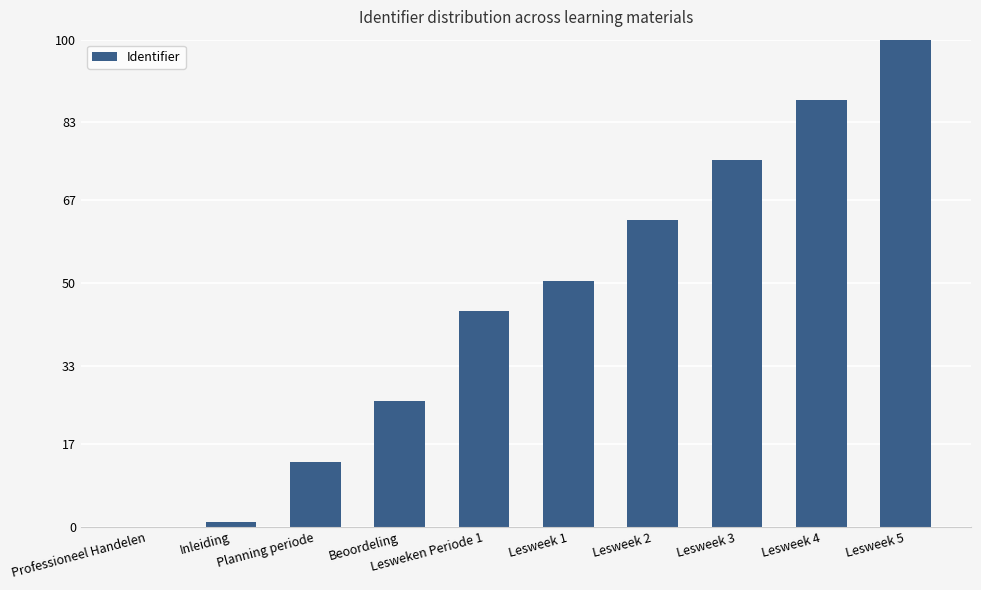

Which label corresponds to the largest value in the chart?

Lesweek 5